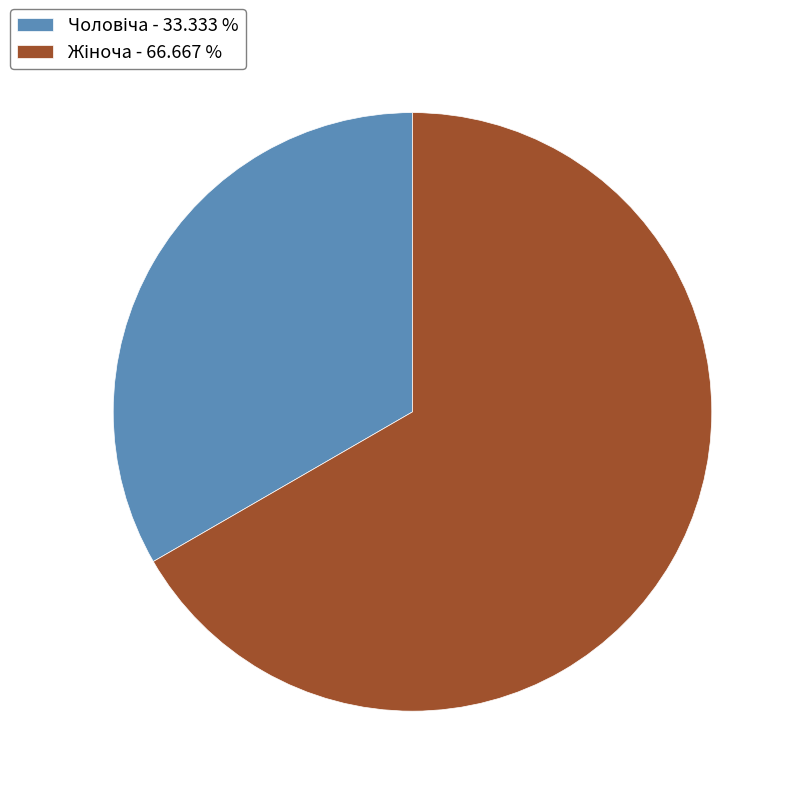

How many slices are in this pie chart?

2